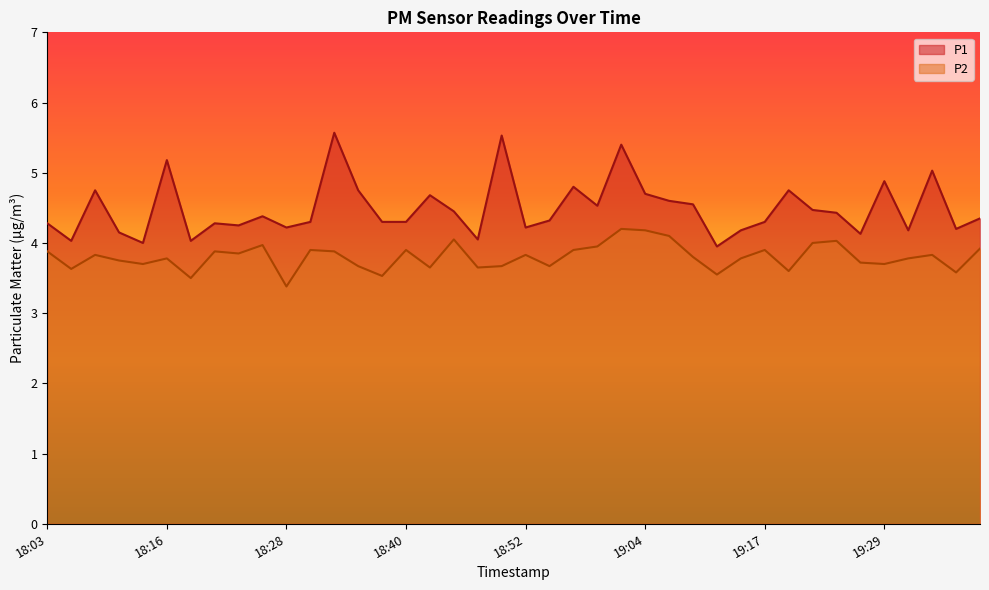

True or false: P1 and P2 cross at least once.

False